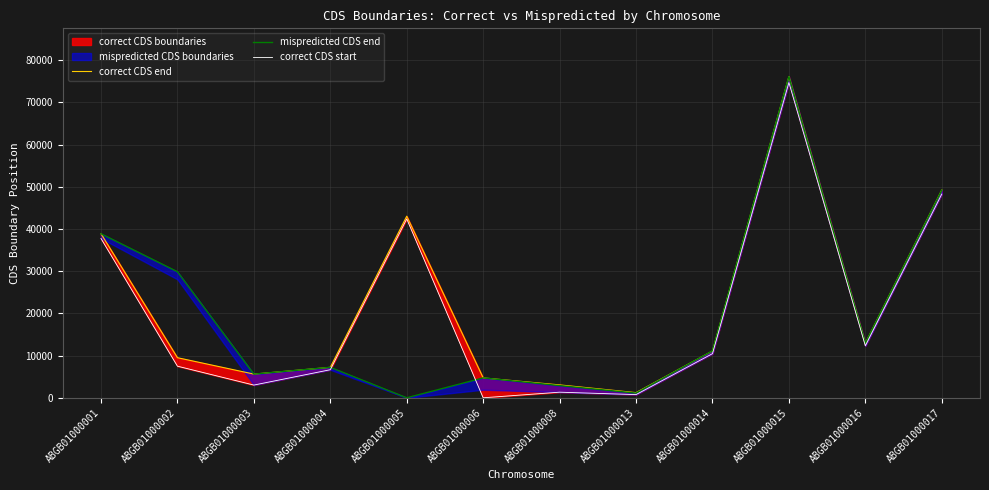

The correct CDS end series shows 15746 at ABGB01000014. True or false?

False